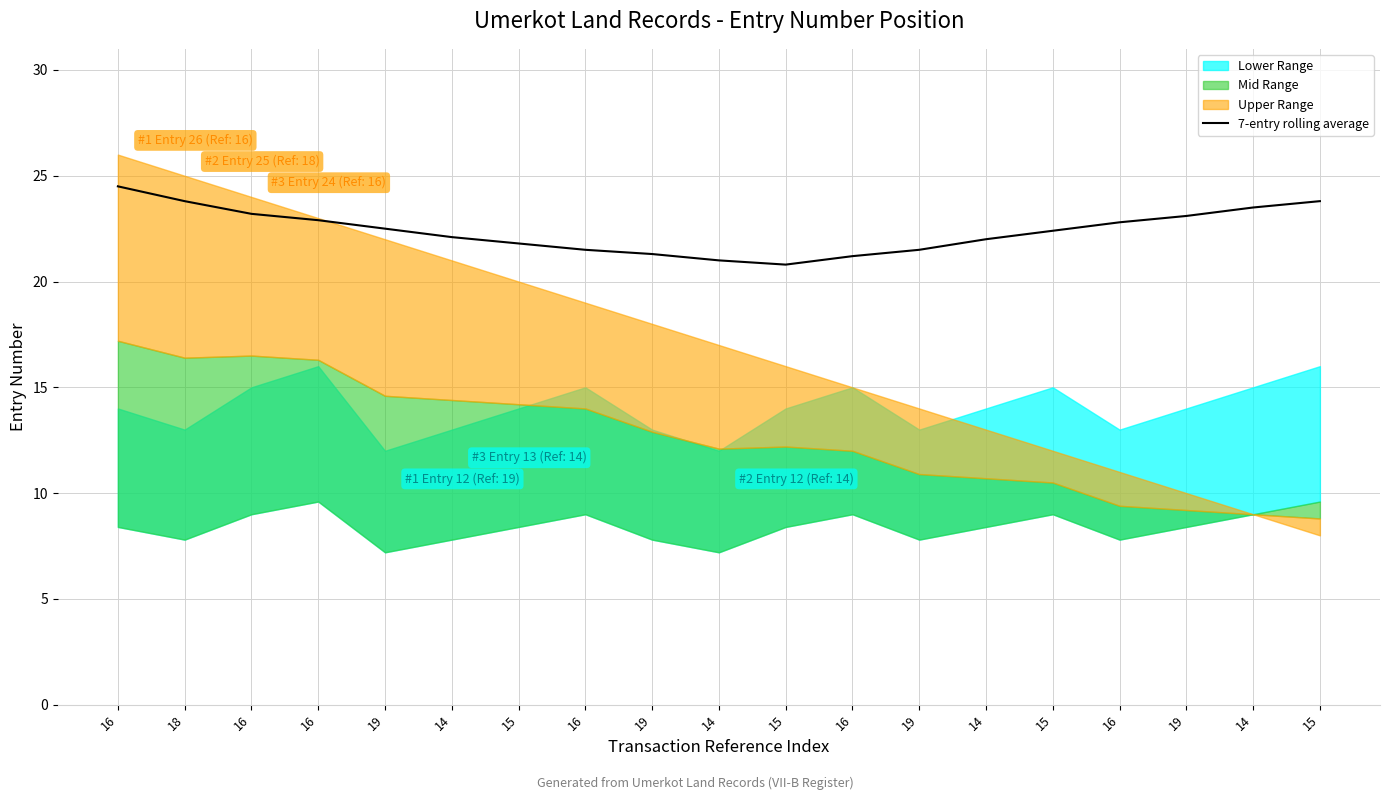

Rank the categories by value from lowest to highest.

15, 14, 16, 19, 16, 19, 15, 14, 14, 15, 19, 16, 16, 19, 16, 14, 18, 15, 16